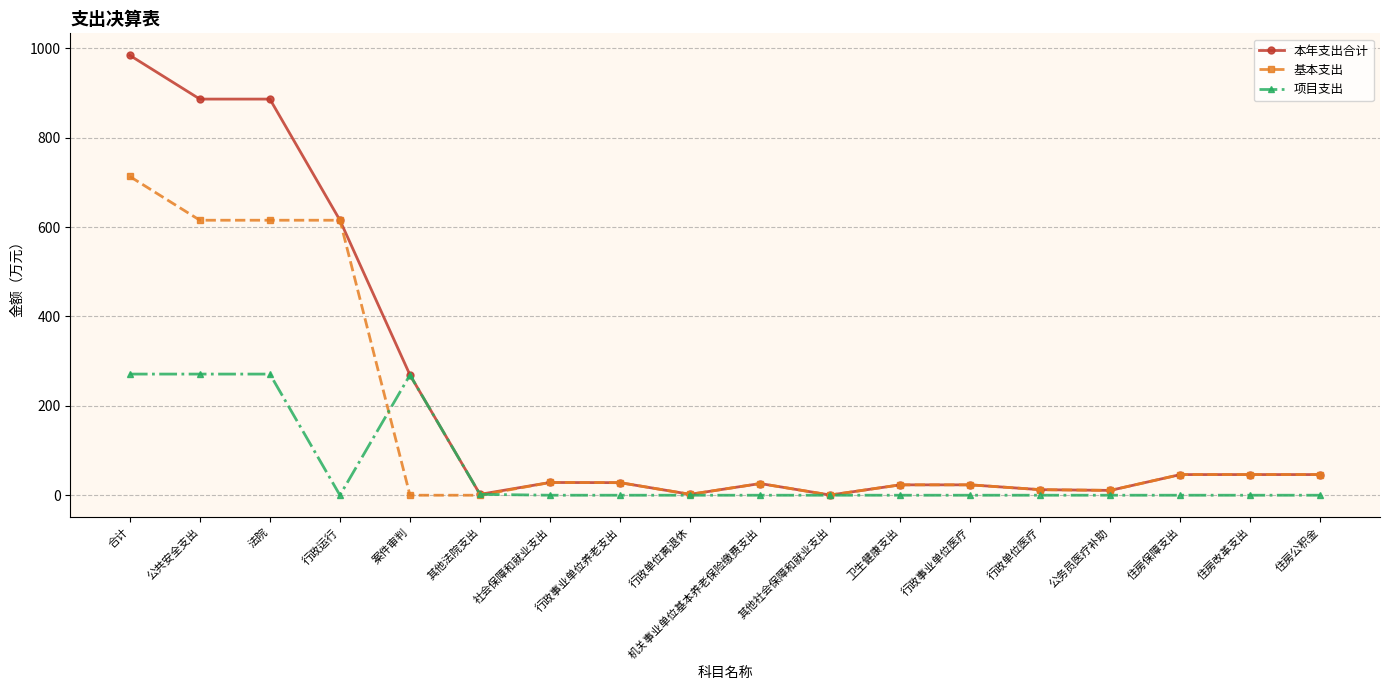

Where is 本年支出合计 nearest to the value 492?

行政运行